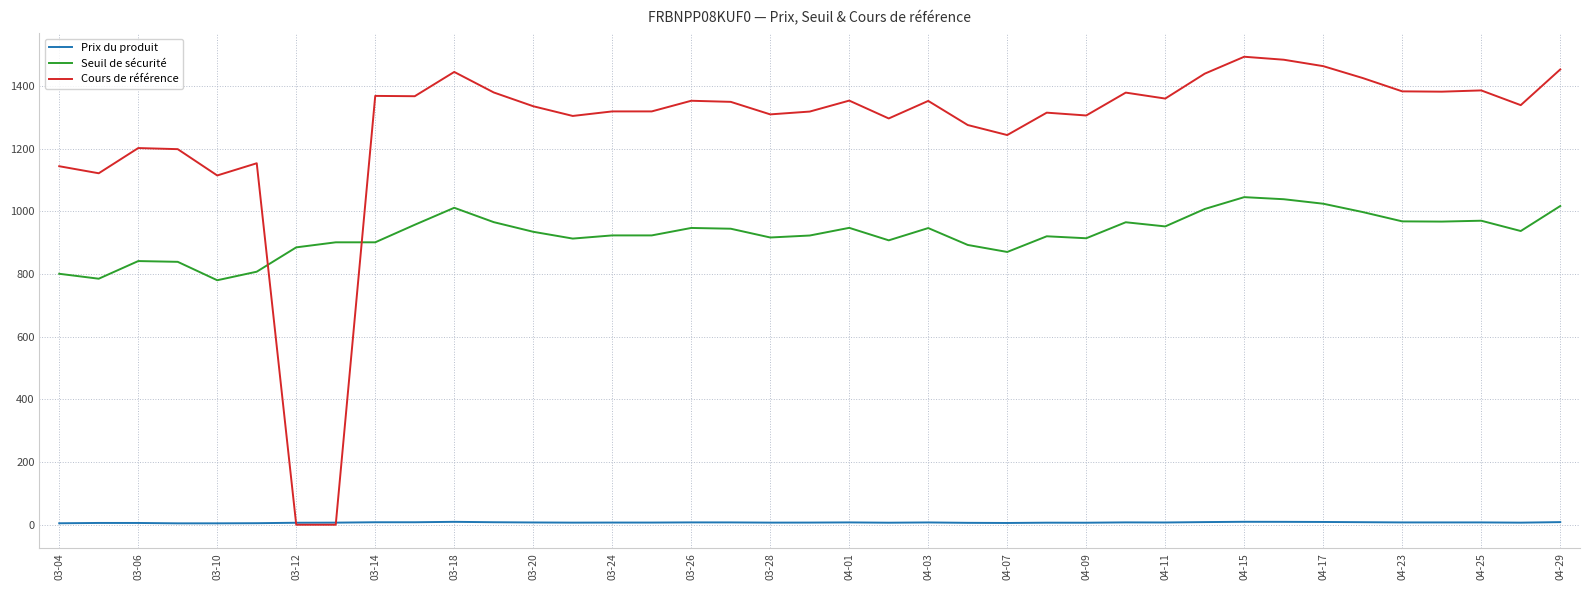

Which series has the widest spread of values?

Cours de référence